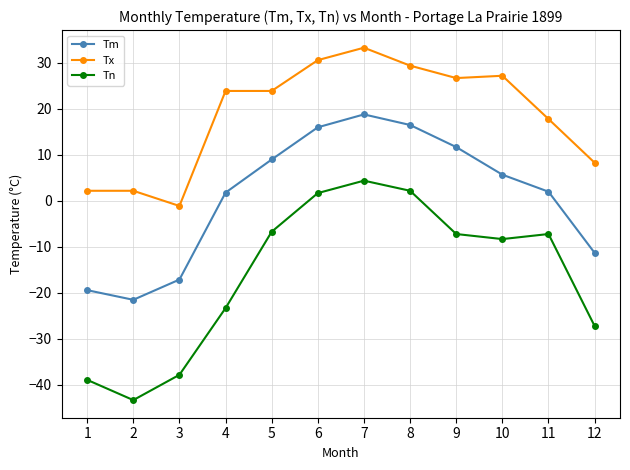

List the series in order of their overall mean, lowest first.

Tn, Tm, Tx